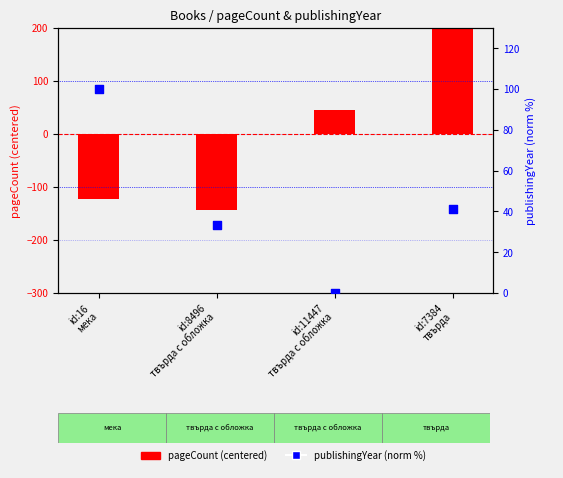

Which series has the widest spread of Y values?

pageCount (centered)